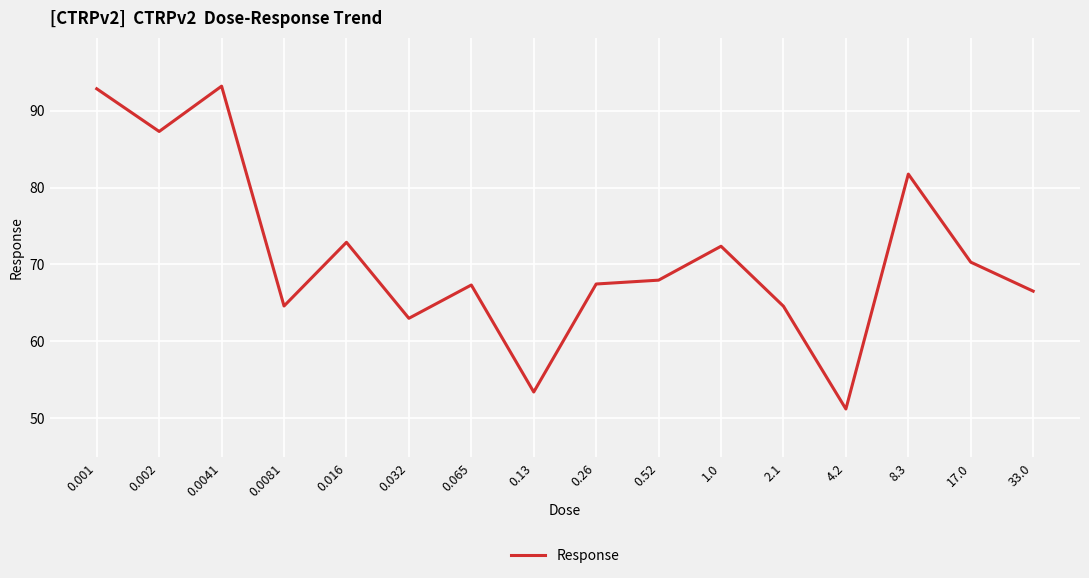

What position from the right is 8.3?

3